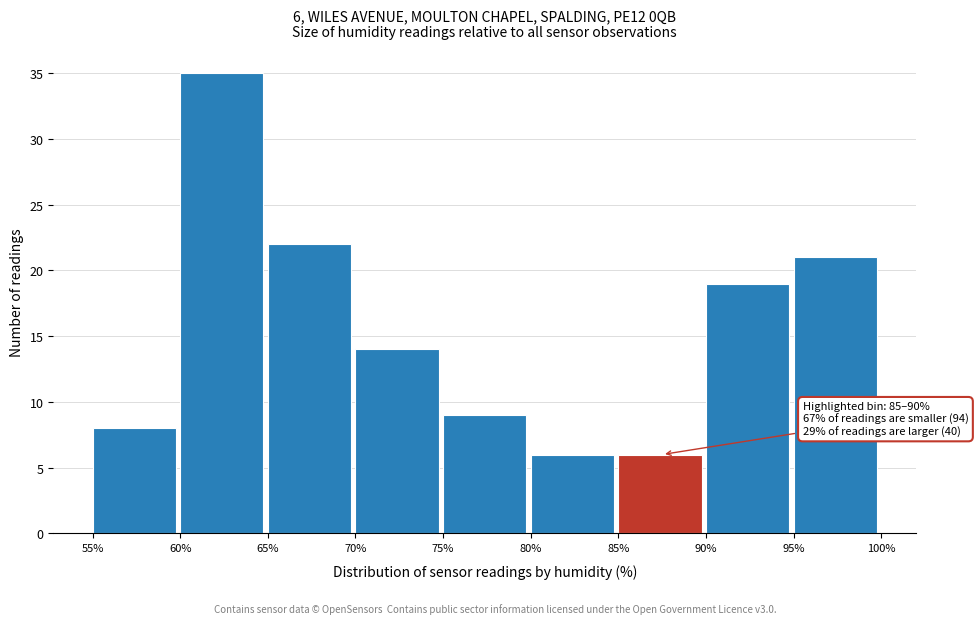

Which range on the x-axis has the tallest bar?

60% to 65%